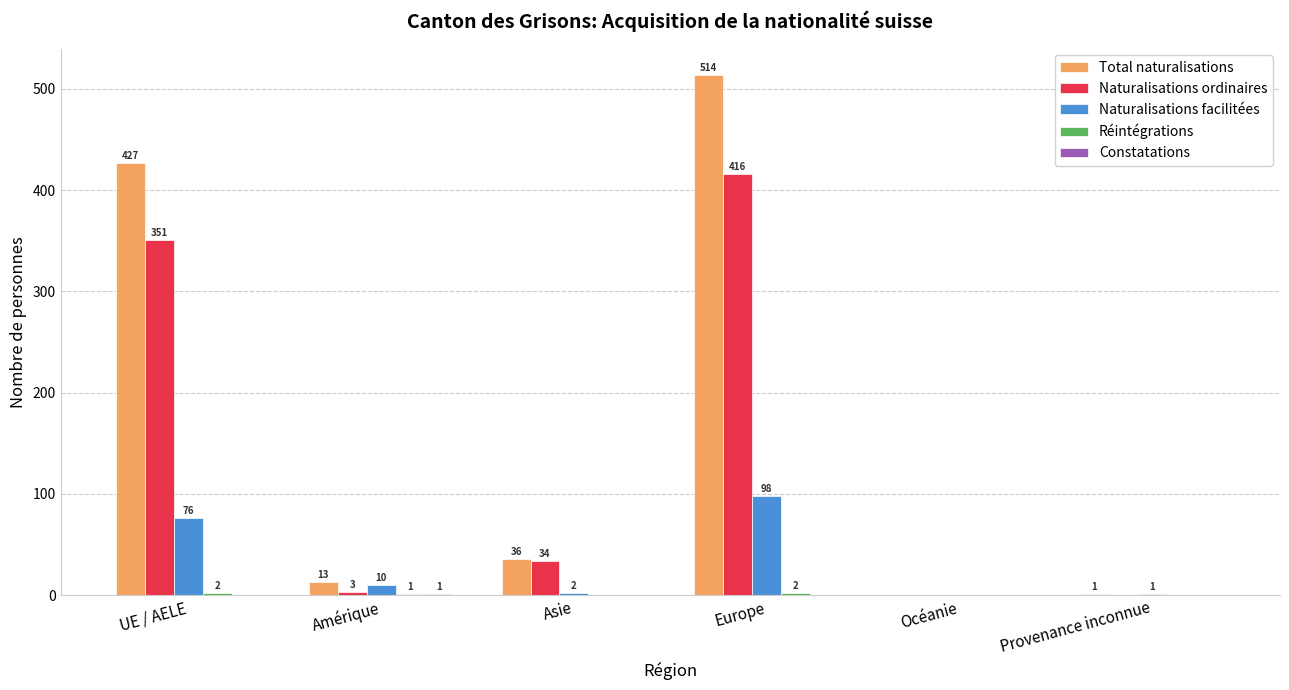

Where is Total naturalisations nearest to the value 257?

UE / AELE